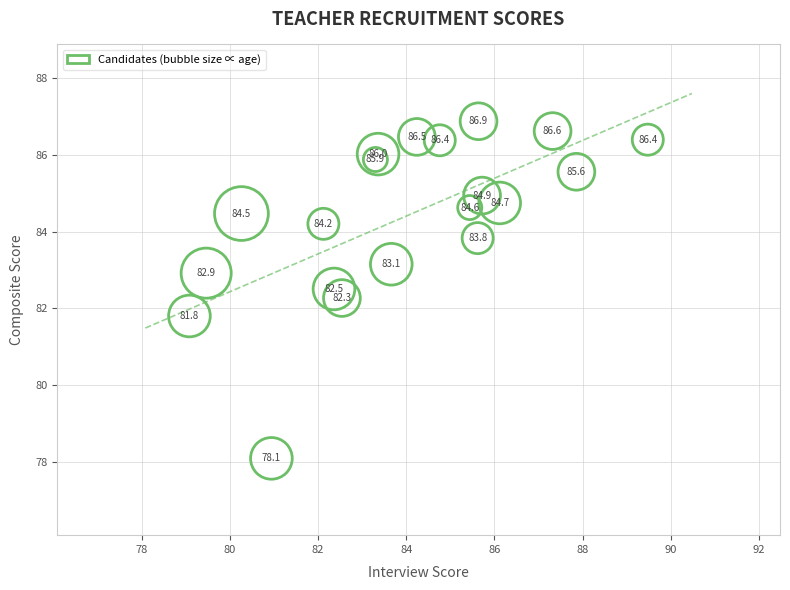

What Y value in the scatter plot is closest to 82?

81.8